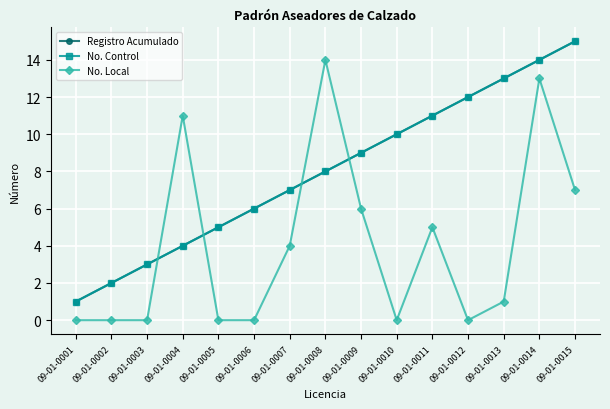

Which series has the largest total across all categories?

Registro Acumulado